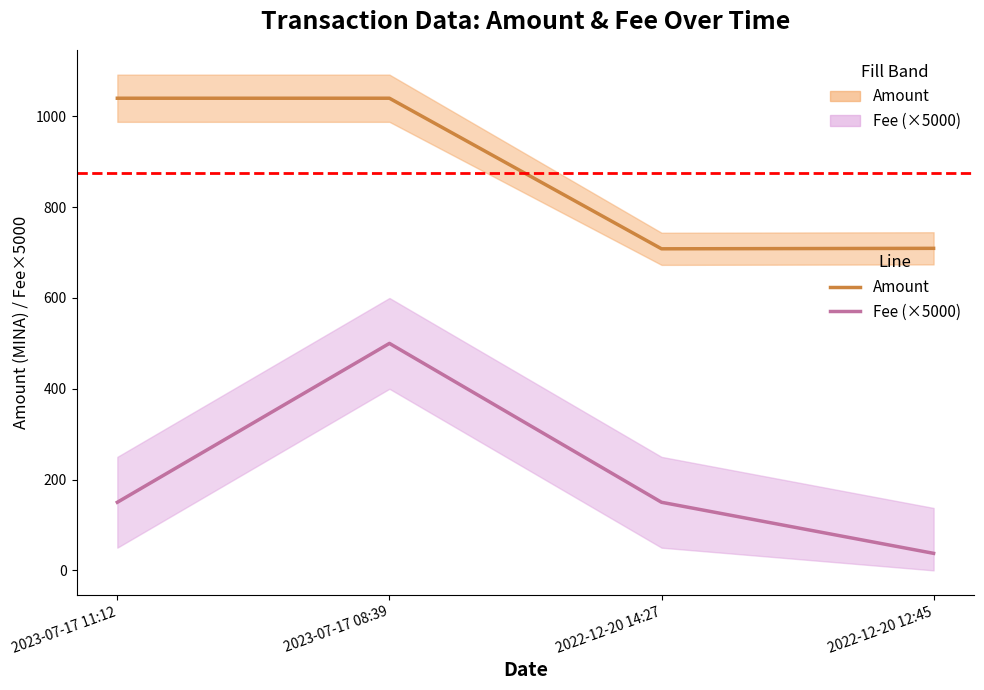

Which category has the lowest value in the Amount line series?

2022-12-20 14:27